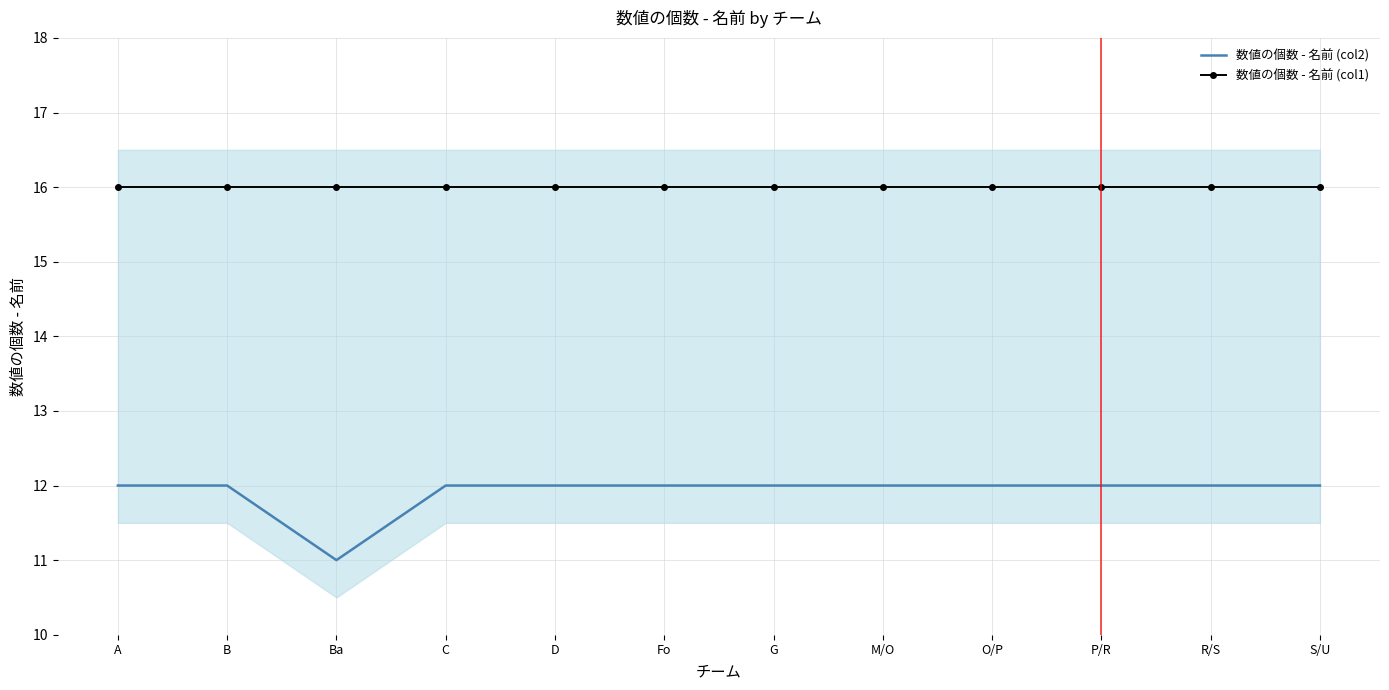

True or false: 数値の個数 - 名前 (col1) and 数値の個数 - 名前 (col2) intersect in this chart.

False